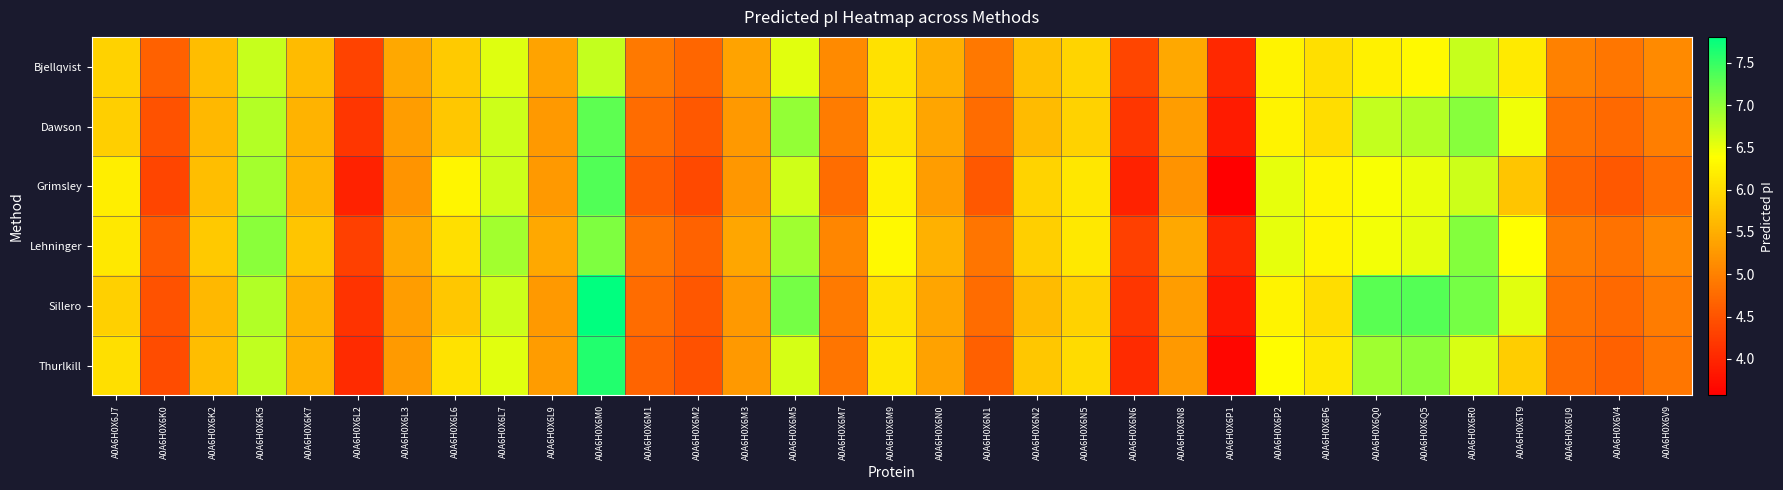

Reading left to right, transcribe all the data shown in this chart.

Bjellqvist: A0A6H0X6J7=5.9	A0A6H0X6K0=4.6	A0A6H0X6K2=5.7	A0A6H0X6K5=6.7	A0A6H0X6K7=5.6	A0A6H0X6L2=4.3	A0A6H0X6L3=5.4	A0A6H0X6L6=5.8	A0A6H0X6L7=6.6	A0A6H0X6L9=5.4	A0A6H0X6M0=6.7	A0A6H0X6M1=4.9	A0A6H0X6M2=4.7	A0A6H0X6M3=5.4	A0A6H0X6M5=6.6	A0A6H0X6M7=5.1	A0A6H0X6M9=6.1	A0A6H0X6N0=5.5	A0A6H0X6N1=4.9	A0A6H0X6N2=5.7	A0A6H0X6N5=5.9	A0A6H0X6N6=4.3	A0A6H0X6N8=5.4	A0A6H0X6P1=4.0	A0A6H0X6P2=6.2	A0A6H0X6P6=6.0	A0A6H0X6Q0=6.2	A0A6H0X6Q5=6.3	A0A6H0X6R0=6.7	A0A6H0X6T9=6.2	A0A6H0X6U9=5.0	A0A6H0X6V4=4.9	A0A6H0X6V9=5.1
Dawson: A0A6H0X6J7=5.9	A0A6H0X6K0=4.5	A0A6H0X6K2=5.6	A0A6H0X6K5=6.8	A0A6H0X6K7=5.6	A0A6H0X6L2=4.2	A0A6H0X6L3=5.3	A0A6H0X6L6=5.8	A0A6H0X6L7=6.7	A0A6H0X6L9=5.3	A0A6H0X6M0=7.3	A0A6H0X6M1=4.8	A0A6H0X6M2=4.5	A0A6H0X6M3=5.3	A0A6H0X6M5=7.0	A0A6H0X6M7=5.0	A0A6H0X6M9=6.1	A0A6H0X6N0=5.4	A0A6H0X6N1=4.8	A0A6H0X6N2=5.7	A0A6H0X6N5=5.9	A0A6H0X6N6=4.2	A0A6H0X6N8=5.3	A0A6H0X6P1=3.9	A0A6H0X6P2=6.2	A0A6H0X6P6=6.0	A0A6H0X6Q0=6.7	A0A6H0X6Q5=6.8	A0A6H0X6R0=7.0	A0A6H0X6T9=6.5	A0A6H0X6U9=4.8	A0A6H0X6V4=4.7	A0A6H0X6V9=5.0
Grimsley: A0A6H0X6J7=6.2	A0A6H0X6K0=4.3	A0A6H0X6K2=5.7	A0A6H0X6K5=6.9	A0A6H0X6K7=5.6	A0A6H0X6L2=4.0	A0A6H0X6L3=5.2	A0A6H0X6L6=6.3	A0A6H0X6L7=6.7	A0A6H0X6L9=5.3	A0A6H0X6M0=7.4	A0A6H0X6M1=4.6	A0A6H0X6M2=4.4	A0A6H0X6M3=5.2	A0A6H0X6M5=6.6	A0A6H0X6M7=4.8	A0A6H0X6M9=6.2	A0A6H0X6N0=5.3	A0A6H0X6N1=4.5	A0A6H0X6N2=5.9	A0A6H0X6N5=6.1	A0A6H0X6N6=4.0	A0A6H0X6N8=5.2	A0A6H0X6P1=3.6	A0A6H0X6P2=6.5	A0A6H0X6P6=6.3	A0A6H0X6Q0=6.4	A0A6H0X6Q5=6.5	A0A6H0X6R0=6.7	A0A6H0X6T9=5.8	A0A6H0X6U9=4.7	A0A6H0X6V4=4.6	A0A6H0X6V9=4.8
Lehninger: A0A6H0X6J7=6.1	A0A6H0X6K0=4.6	A0A6H0X6K2=5.8	A0A6H0X6K5=7.0	A0A6H0X6K7=5.8	A0A6H0X6L2=4.3	A0A6H0X6L3=5.4	A0A6H0X6L6=6.0	A0A6H0X6L7=6.9	A0A6H0X6L9=5.4	A0A6H0X6M0=7.1	A0A6H0X6M1=4.9	A0A6H0X6M2=4.7	A0A6H0X6M3=5.4	A0A6H0X6M5=6.9	A0A6H0X6M7=5.1	A0A6H0X6M9=6.3	A0A6H0X6N0=5.5	A0A6H0X6N1=4.9	A0A6H0X6N2=5.9	A0A6H0X6N5=6.1	A0A6H0X6N6=4.3	A0A6H0X6N8=5.4	A0A6H0X6P1=4.0	A0A6H0X6P2=6.5	A0A6H0X6P6=6.3	A0A6H0X6Q0=6.5	A0A6H0X6Q5=6.5	A0A6H0X6R0=7.1	A0A6H0X6T9=6.4	A0A6H0X6U9=5.0	A0A6H0X6V4=4.8	A0A6H0X6V9=5.1
Sillero: A0A6H0X6J7=5.9	A0A6H0X6K0=4.5	A0A6H0X6K2=5.6	A0A6H0X6K5=6.8	A0A6H0X6K7=5.6	A0A6H0X6L2=4.1	A0A6H0X6L3=5.3	A0A6H0X6L6=5.8	A0A6H0X6L7=6.7	A0A6H0X6L9=5.3	A0A6H0X6M0=7.8	A0A6H0X6M1=4.8	A0A6H0X6M2=4.5	A0A6H0X6M3=5.3	A0A6H0X6M5=7.1	A0A6H0X6M7=4.9	A0A6H0X6M9=6.1	A0A6H0X6N0=5.4	A0A6H0X6N1=4.8	A0A6H0X6N2=5.7	A0A6H0X6N5=5.9	A0A6H0X6N6=4.2	A0A6H0X6N8=5.3	A0A6H0X6P1=3.8	A0A6H0X6P2=6.2	A0A6H0X6P6=6.0	A0A6H0X6Q0=7.3	A0A6H0X6Q5=7.3	A0A6H0X6R0=7.1	A0A6H0X6T9=6.6	A0A6H0X6U9=4.8	A0A6H0X6V4=4.7	A0A6H0X6V9=5.0
Thurlkill: A0A6H0X6J7=6.0	A0A6H0X6K0=4.4	A0A6H0X6K2=5.7	A0A6H0X6K5=6.7	A0A6H0X6K7=5.6	A0A6H0X6L2=4.0	A0A6H0X6L3=5.3	A0A6H0X6L6=6.1	A0A6H0X6L7=6.5	A0A6H0X6L9=5.3	A0A6H0X6M0=7.6	A0A6H0X6M1=4.7	A0A6H0X6M2=4.5	A0A6H0X6M3=5.3	A0A6H0X6M5=6.6	A0A6H0X6M7=4.9	A0A6H0X6M9=6.1	A0A6H0X6N0=5.4	A0A6H0X6N1=4.6	A0A6H0X6N2=5.8	A0A6H0X6N5=6.0	A0A6H0X6N6=4.0	A0A6H0X6N8=5.3	A0A6H0X6P1=3.6	A0A6H0X6P2=6.4	A0A6H0X6P6=6.1	A0A6H0X6Q0=6.9	A0A6H0X6Q5=7.0	A0A6H0X6R0=6.6	A0A6H0X6T9=5.8	A0A6H0X6U9=4.8	A0A6H0X6V4=4.6	A0A6H0X6V9=4.9